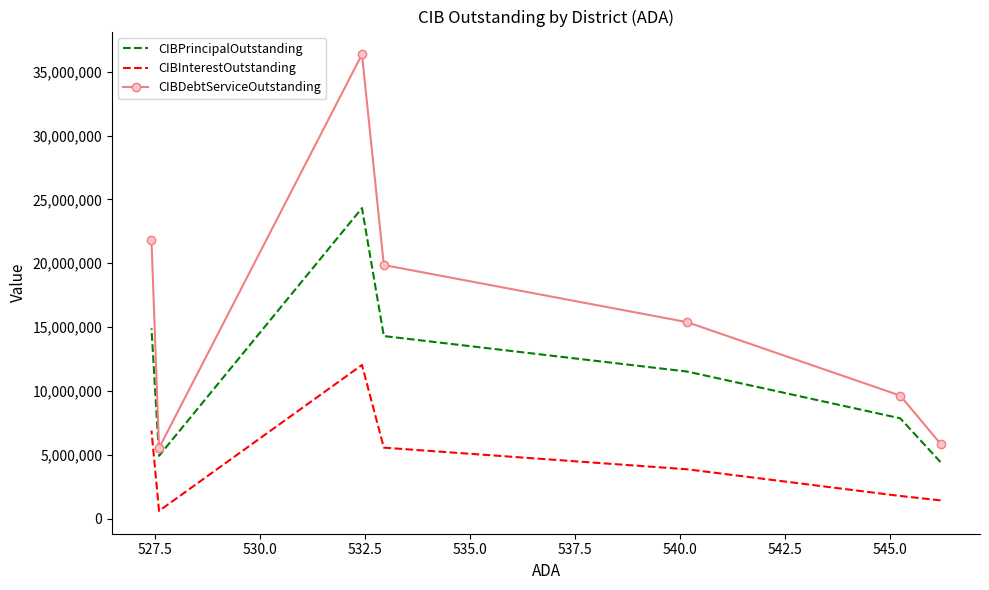

List the series in order of their peak value, highest first.

CIBDebtServiceOutstanding, CIBPrincipalOutstanding, CIBInterestOutstanding